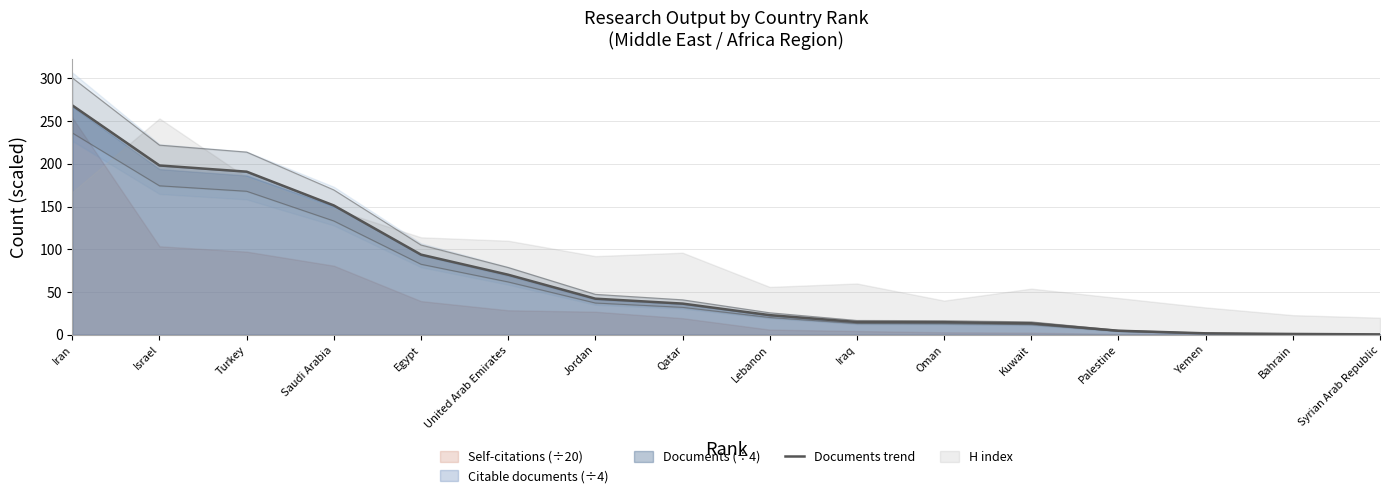

What is the maximum value shown in the chart?

268.2